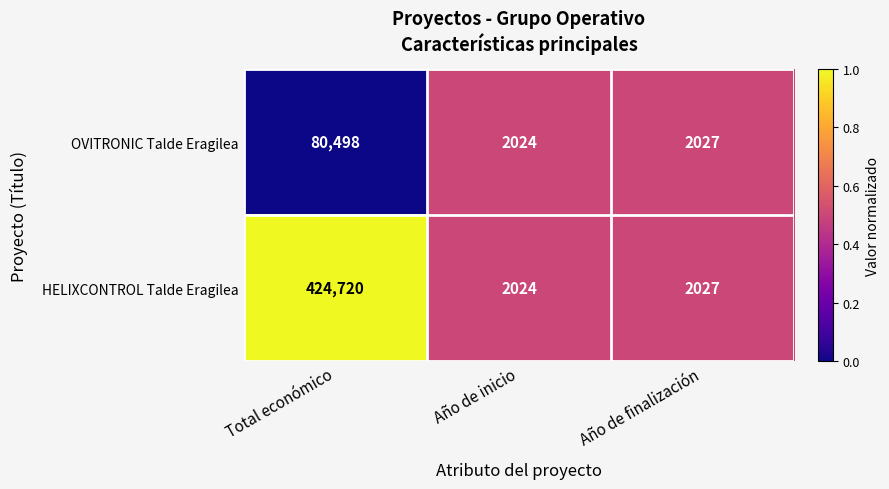

Which series has the largest total across all categories?

HELIXCONTROL Talde Eragilea